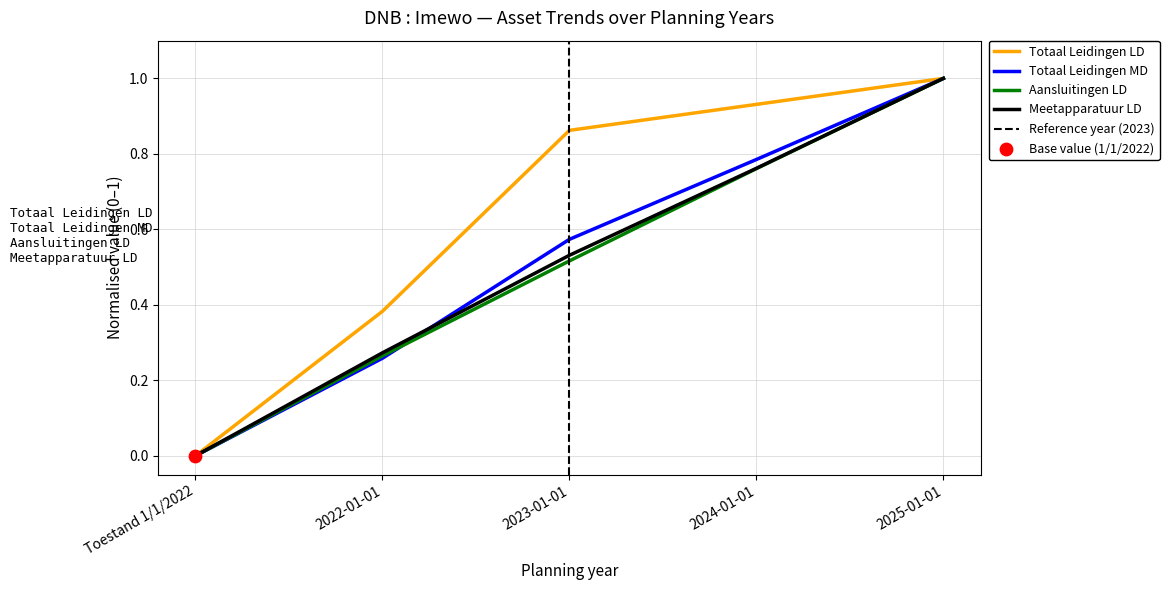

Is the value of Totaal Leidingen LD at 2024-01-01 greater than the value of Aansluitingen LD at Toestand 1/1/2022?

Yes